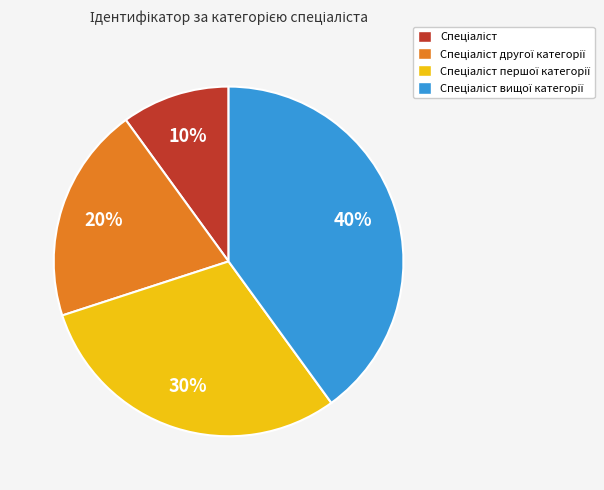

Does any single category account for the majority?

No